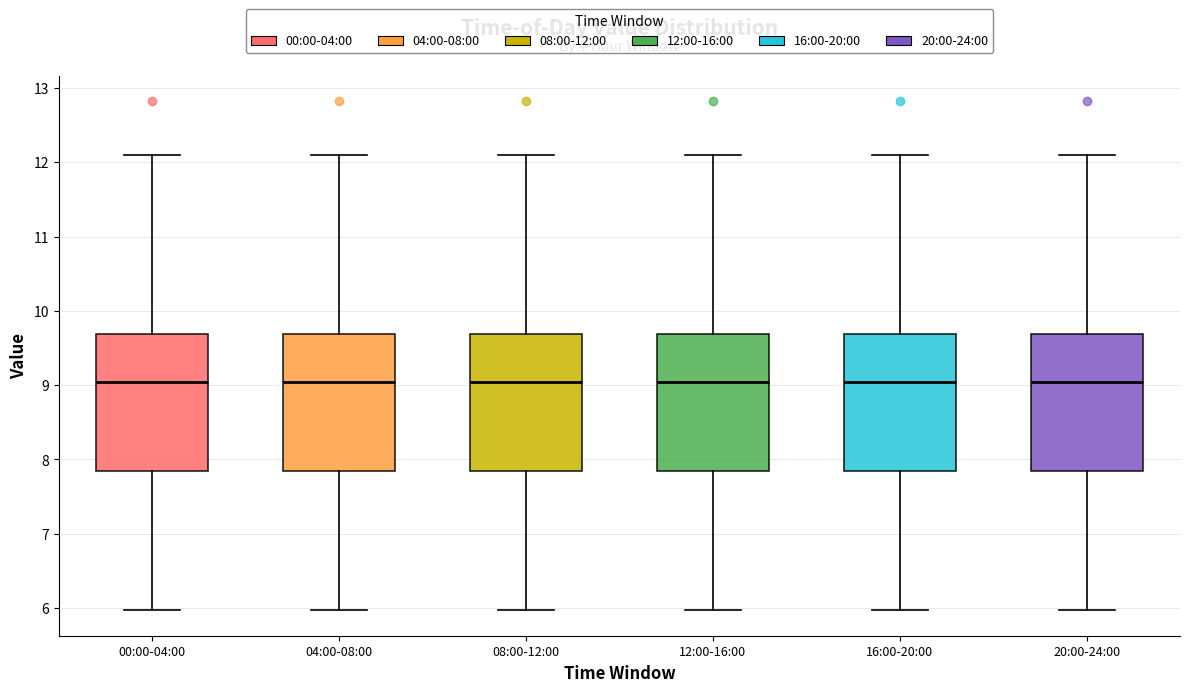

Reading left to right, read every box against the y-axis: the position of its median line, the range the box covers, and the ends of its whiskers. The values are not printed on the chart, so give them approximately, as read against the axis.

00:00-04:00: median 9.0, box 7.8 to 9.7, whiskers 6.0 to 12.1
04:00-08:00: median 9.0, box 7.8 to 9.7, whiskers 6.0 to 12.1
08:00-12:00: median 9.0, box 7.8 to 9.7, whiskers 6.0 to 12.1
12:00-16:00: median 9.0, box 7.8 to 9.7, whiskers 6.0 to 12.1
16:00-20:00: median 9.0, box 7.8 to 9.7, whiskers 6.0 to 12.1
20:00-24:00: median 9.0, box 7.8 to 9.7, whiskers 6.0 to 12.1